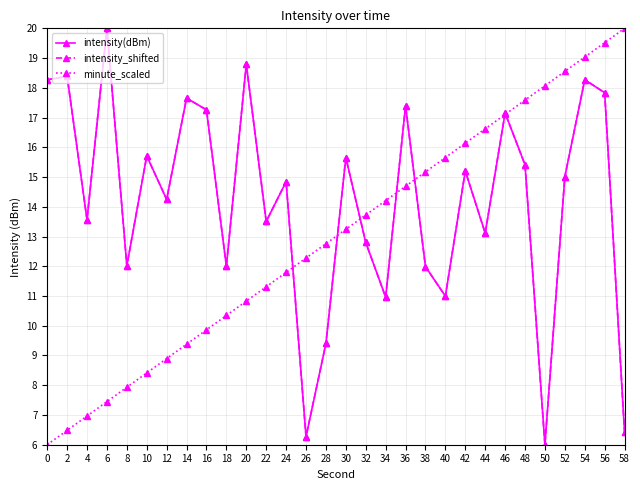

Reading left to right, extract all data points from this chart.

intensity(dBm): 0=18.3	2=18.4	4=13.6	6=20.0	8=12.0	10=15.7	12=14.2	14=17.7	16=17.3	18=12.0	20=18.8	22=13.5	24=14.8	26=6.3	28=9.4	30=15.7	32=12.8	34=11.0	36=17.4	38=12.0	40=11.0	42=15.2	44=13.1	46=17.2	48=15.4	50=6.0	52=15.0	54=18.3	56=17.8	58=6.4
intensity_shifted: 0=18.3	2=18.4	4=13.6	6=20.0	8=12.0	10=15.7	12=14.2	14=17.7	16=17.3	18=12.0	20=18.8	22=13.5	24=14.8	26=6.3	28=9.4	30=15.7	32=12.8	34=11.0	36=17.4	38=12.0	40=11.0	42=15.2	44=13.1	46=17.2	48=15.4	50=6.0	52=15.0	54=18.3	56=17.8	58=6.4
minute_scaled: 0=6.0	2=6.5	4=7.0	6=7.4	8=7.9	10=8.4	12=8.9	14=9.4	16=9.9	18=10.3	20=10.8	22=11.3	24=11.8	26=12.3	28=12.8	30=13.2	32=13.7	34=14.2	36=14.7	38=15.2	40=15.7	42=16.1	44=16.6	46=17.1	48=17.6	50=18.1	52=18.6	54=19.0	56=19.5	58=20.0